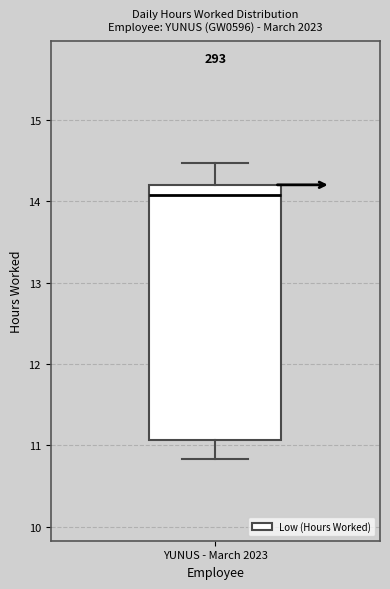

Transcribe this box plot: give where the median line is, the range the box spans, and where the two whiskers end, as read against the y-axis. The values are not printed on the chart, so give them approximately, as read against the axis.

median 14.1, box 11.1 to 14.2, whiskers 10.8 to 14.5